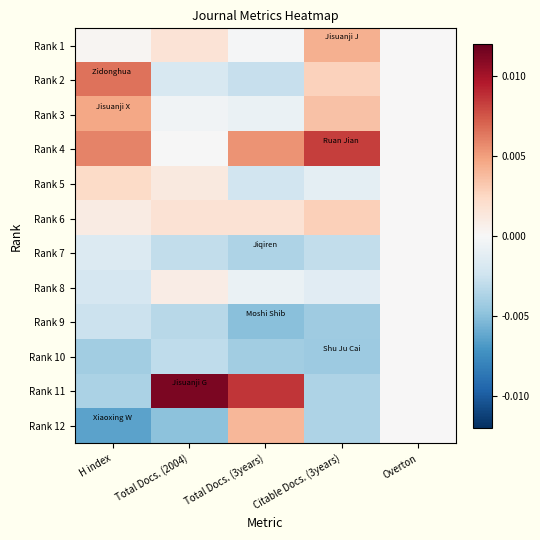

Which series has the largest total across all categories?

Rank 4